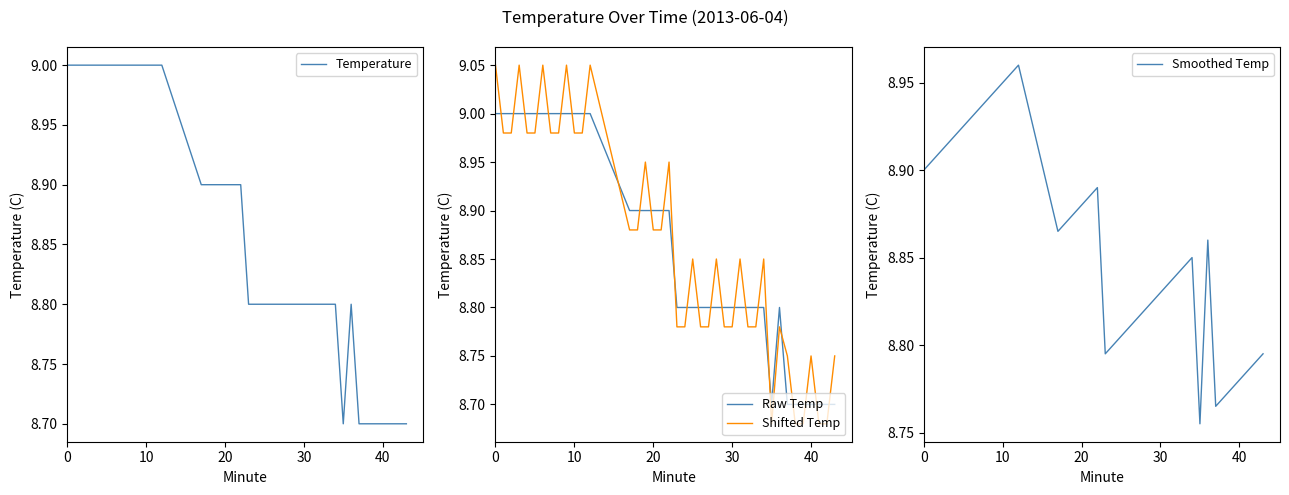

In Smoothed Temp, how many points are higher than both neighbors (excluding endpoints)?

4